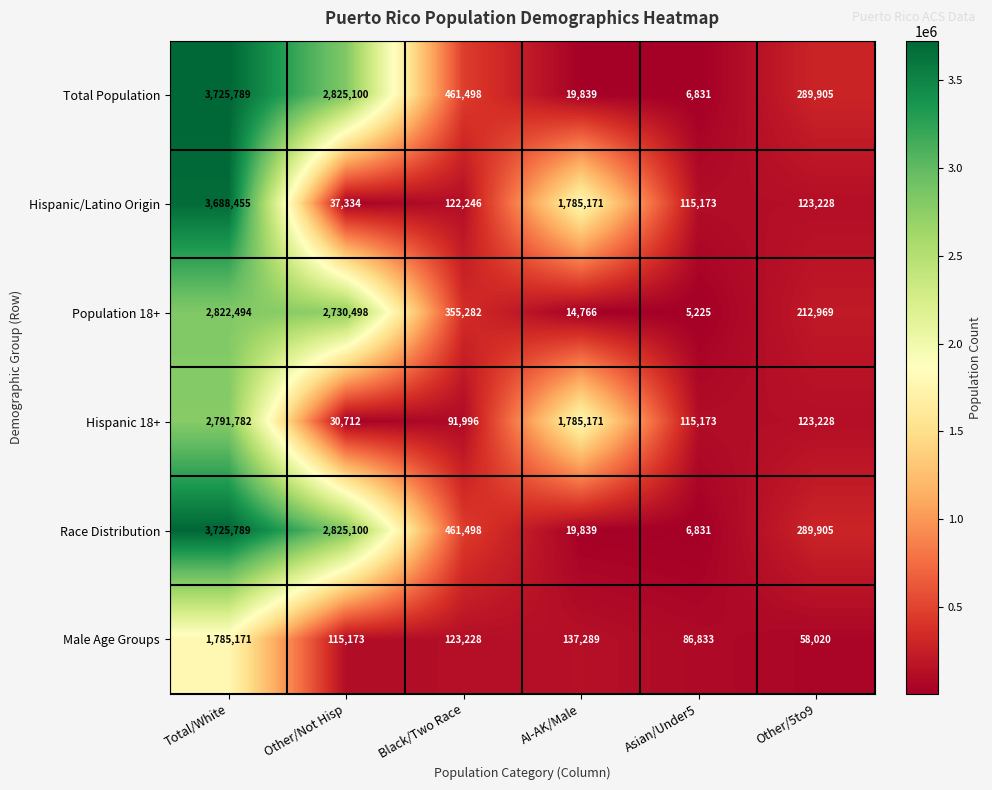

What is the difference between the second highest and second lowest values in the Male Age Groups series?

50456